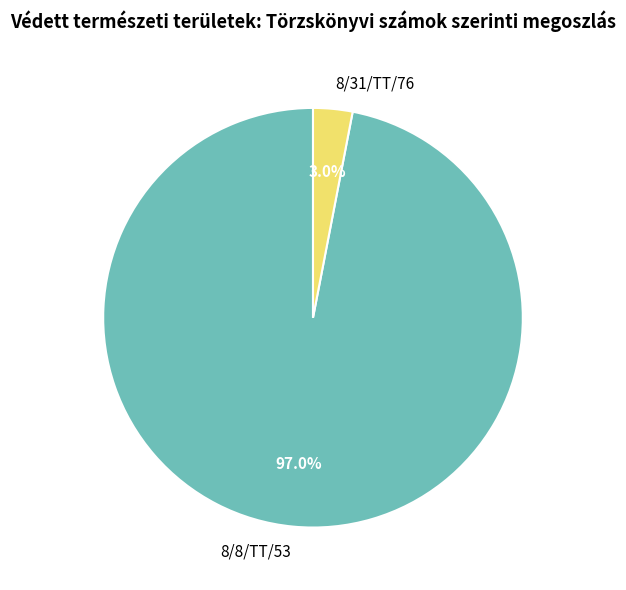

To the nearest percent, what is the average slice percentage?

50%